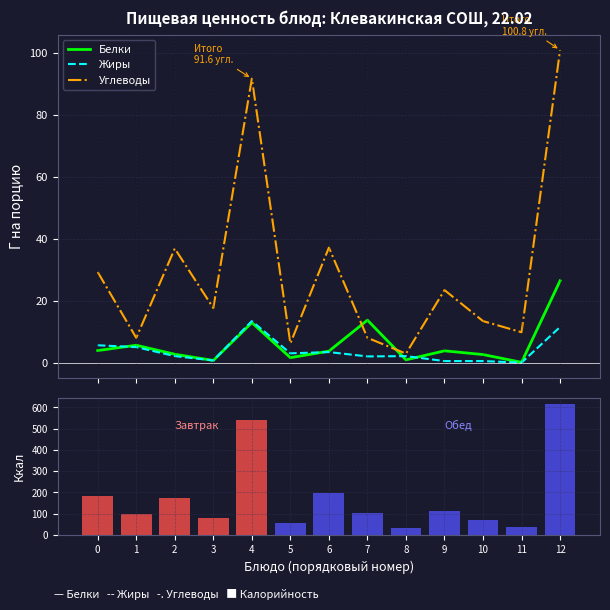

Reading right to left, what are all the values shown in this chart?

Белки: 12=26.4	11=0.1	10=2.6	9=3.8	8=0.9	7=13.7	6=3.7	5=1.6	4=12.9	3=0.7	2=2.7	1=5.6	0=3.9
Жиры: 12=11.5	11=0.0	10=0.5	9=0.5	8=2.1	7=2.0	6=3.4	5=3.0	4=13.4	3=0.7	2=2.1	1=5.0	0=5.6
Углеводы: 12=100.8	11=9.8	10=13.4	9=23.4	8=2.9	7=8.0	6=37.1	5=6.2	4=91.6	3=17.6	2=36.8	1=8.0	0=29.2
Калорийность: 12=616.0	11=38.0	10=70.0	9=115.0	8=34.0	7=105.0	6=197.0	5=57.0	4=539.0	3=81.0	2=173.0	1=100.0	0=185.0